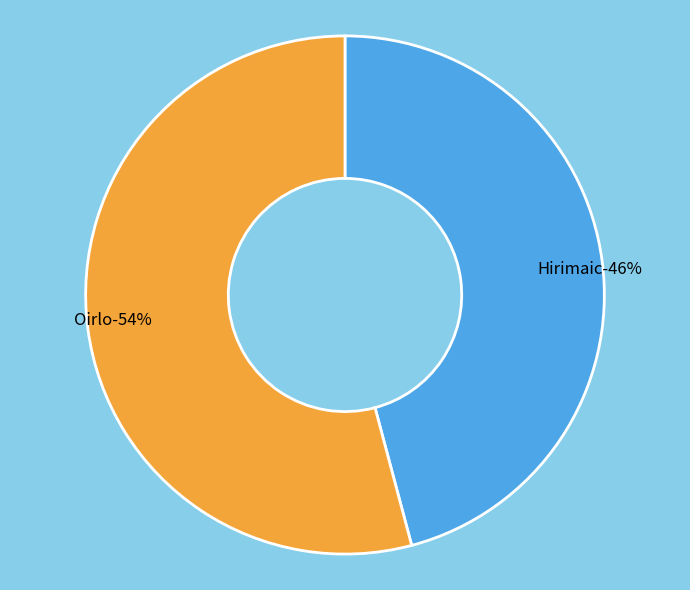

To the nearest percent, what is the difference between the Hirimaic and Oirlo slice percentages?

8%